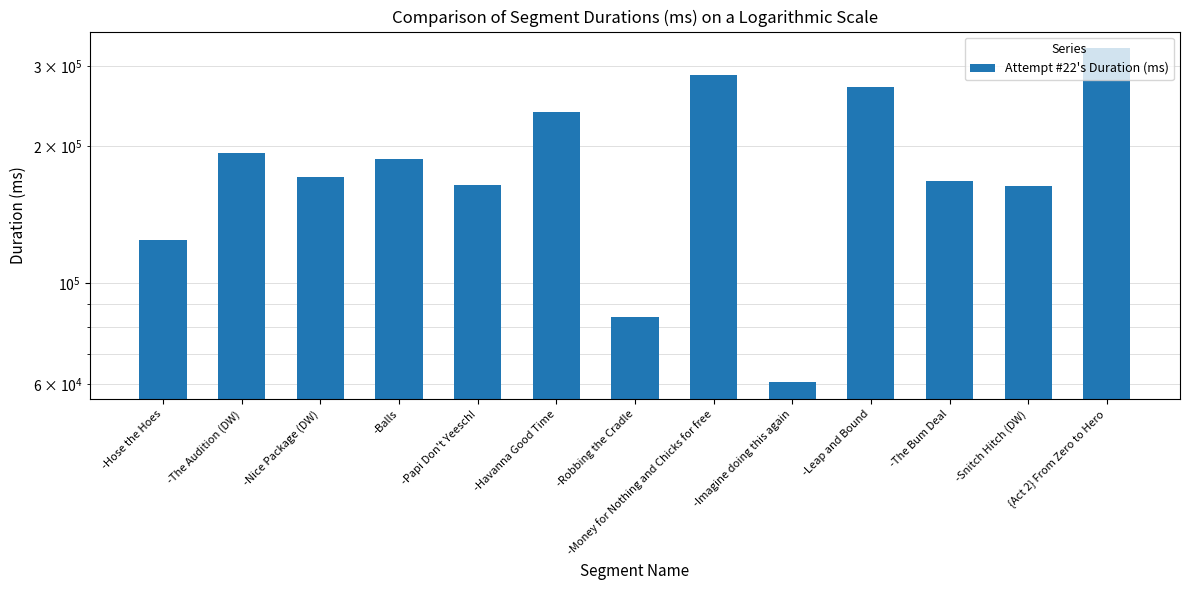

What value does the data have at -Papi Don't Yeesch!, to the nearest 10?

164230